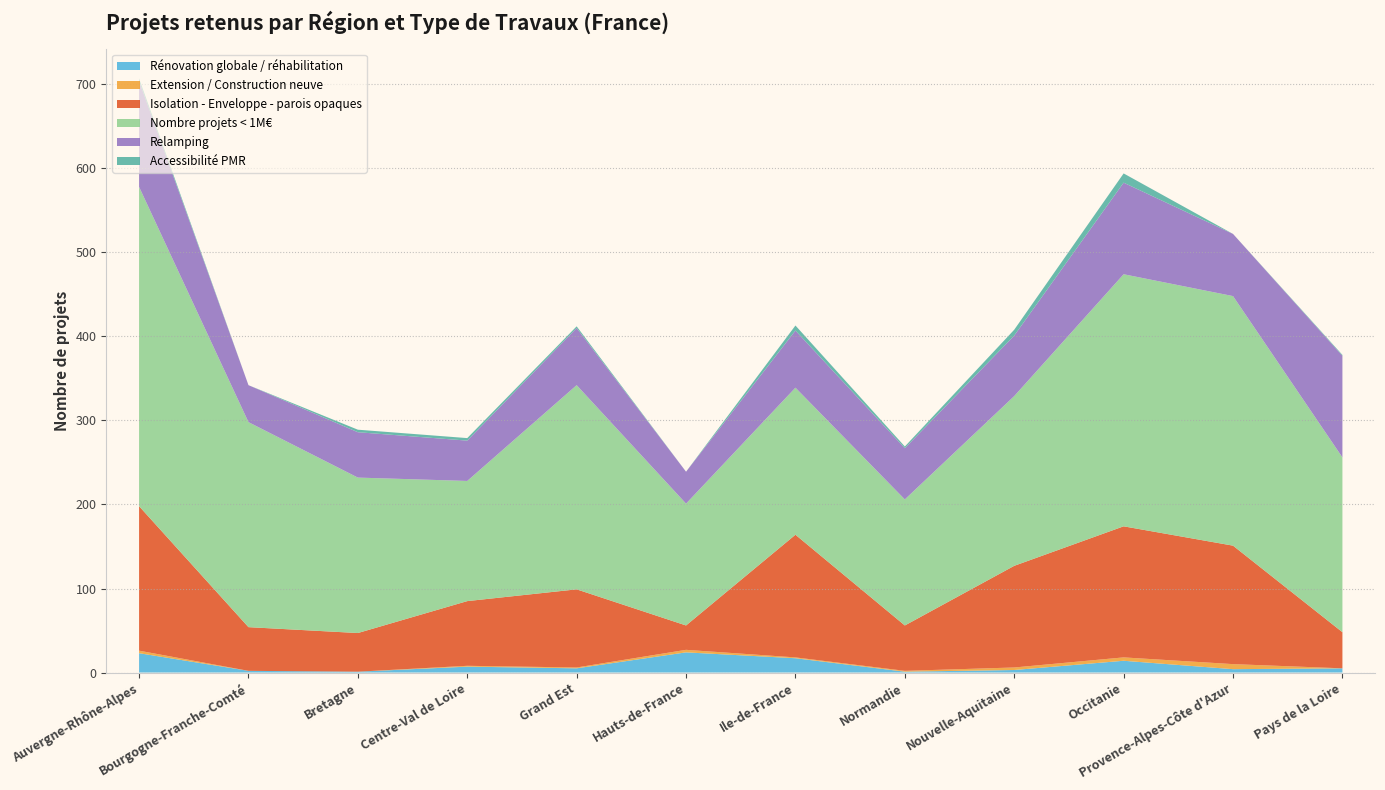

Reading right to left, list all the values displayed in this chart.

Rénovation globale / réhabilitation: Pays de la Loire=5	Provence-Alpes-Côte d'Azur=4	Occitanie=14	Nouvelle-Aquitaine=3	Normandie=1	Ile-de-France=17	Hauts-de-France=24	Grand Est=5	Centre-Val de Loire=7	Bretagne=1	Bourgogne-Franche-Comté=2	Auvergne-Rhône-Alpes=23
Extension / Construction neuve: Pays de la Loire=0	Provence-Alpes-Côte d'Azur=6	Occitanie=4	Nouvelle-Aquitaine=3	Normandie=1	Ile-de-France=1	Hauts-de-France=3	Grand Est=1	Centre-Val de Loire=1	Bretagne=0	Bourgogne-Franche-Comté=0	Auvergne-Rhône-Alpes=3
Isolation - Enveloppe - parois opaques: Pays de la Loire=43	Provence-Alpes-Côte d'Azur=141	Occitanie=156	Nouvelle-Aquitaine=121	Normandie=54	Ile-de-France=146	Hauts-de-France=29	Grand Est=93	Centre-Val de Loire=77	Bretagne=46	Bourgogne-Franche-Comté=52	Auvergne-Rhône-Alpes=172
Nombre projets < 1M€: Pays de la Loire=208	Provence-Alpes-Côte d'Azur=297	Occitanie=300	Nouvelle-Aquitaine=202	Normandie=150	Ile-de-France=175	Hauts-de-France=145	Grand Est=243	Centre-Val de Loire=143	Bretagne=185	Bourgogne-Franche-Comté=244	Auvergne-Rhône-Alpes=380
Relamping: Pays de la Loire=121	Provence-Alpes-Côte d'Azur=74	Occitanie=109	Nouvelle-Aquitaine=72	Normandie=61	Ile-de-France=68	Hauts-de-France=38	Grand Est=68	Centre-Val de Loire=48	Bretagne=54	Bourgogne-Franche-Comté=44	Auvergne-Rhône-Alpes=126
Accessibilité PMR: Pays de la Loire=1	Provence-Alpes-Côte d'Azur=0	Occitanie=11	Nouvelle-Aquitaine=7	Normandie=2	Ile-de-France=6	Hauts-de-France=0	Grand Est=2	Centre-Val de Loire=3	Bretagne=3	Bourgogne-Franche-Comté=0	Auvergne-Rhône-Alpes=3